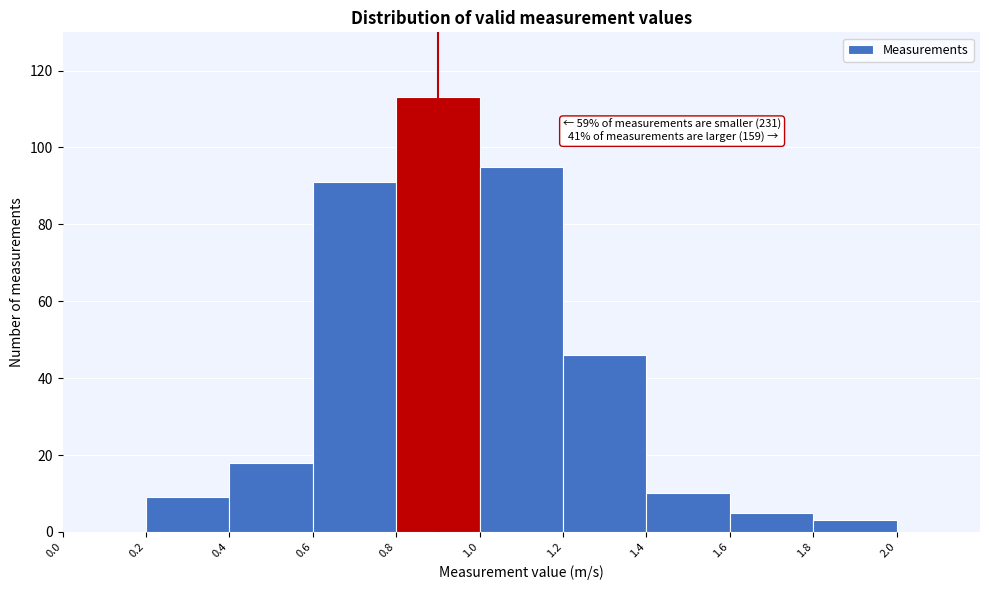

Which range on the x-axis has the tallest bar?

0.8 to 1.0